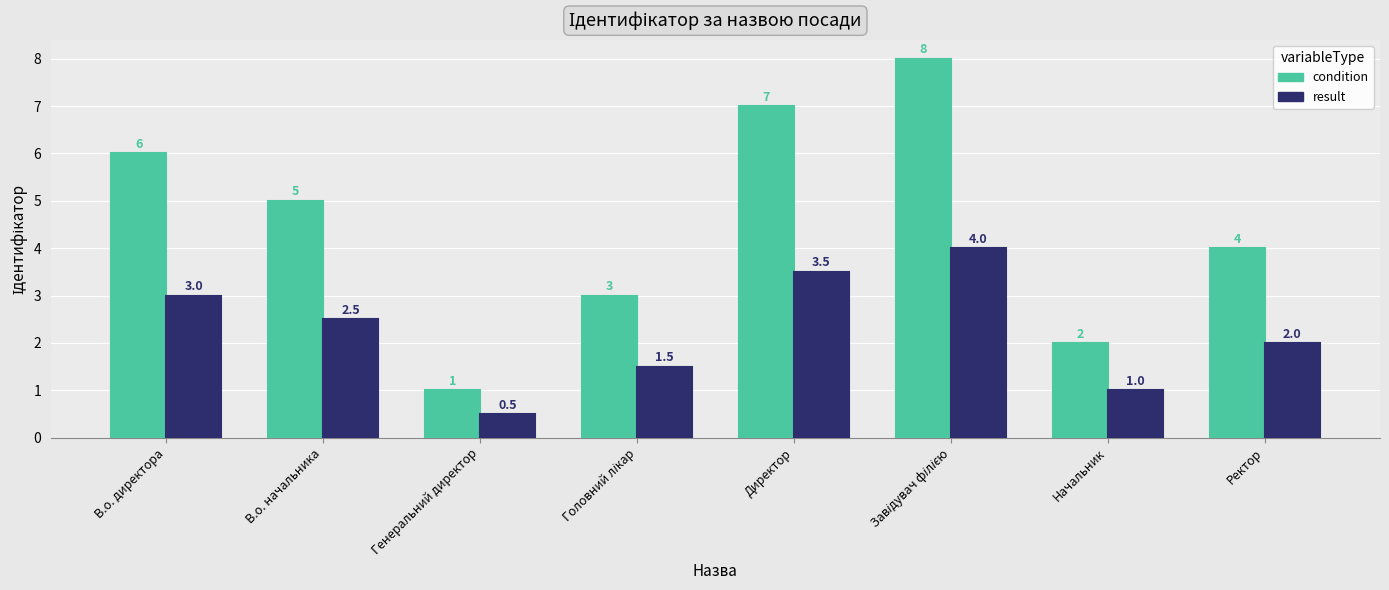

Which label corresponds to the smallest value in the chart?

Генеральний директор